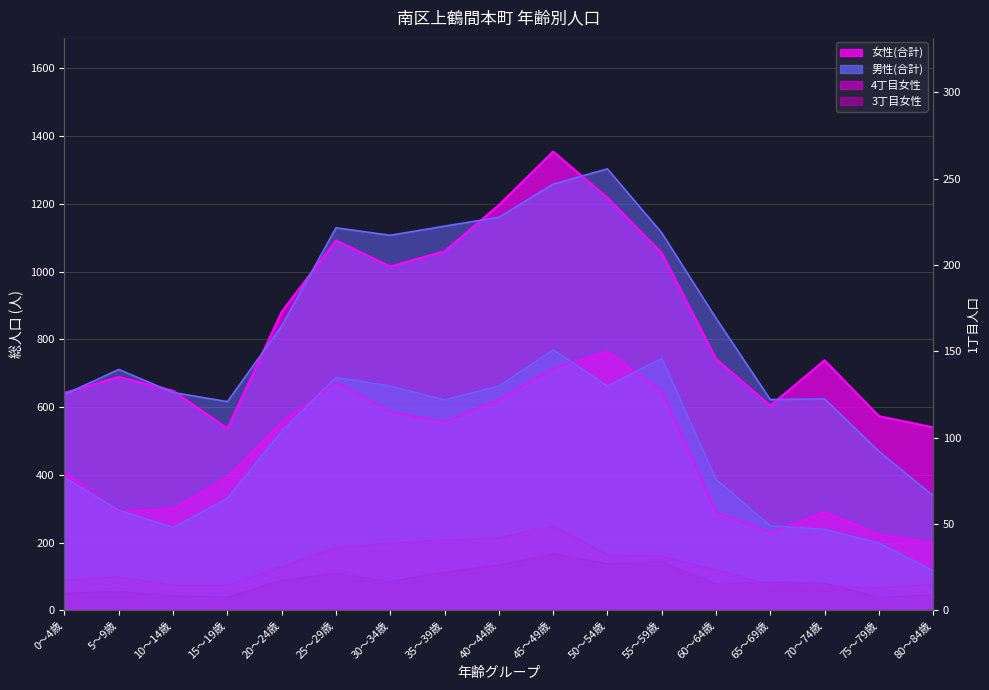

True or false: 4丁目女性 has more than 0 points higher than both neighbors.

True